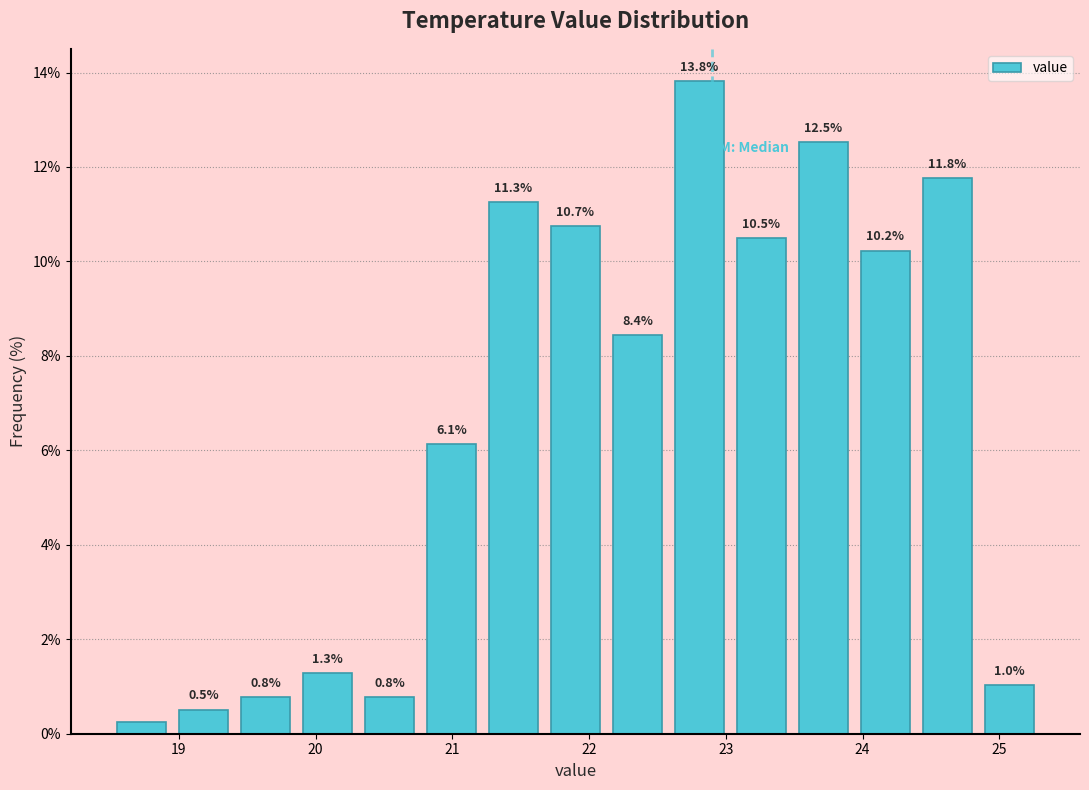

Which range on the x-axis has the tallest bar?

22.6 to 23.0